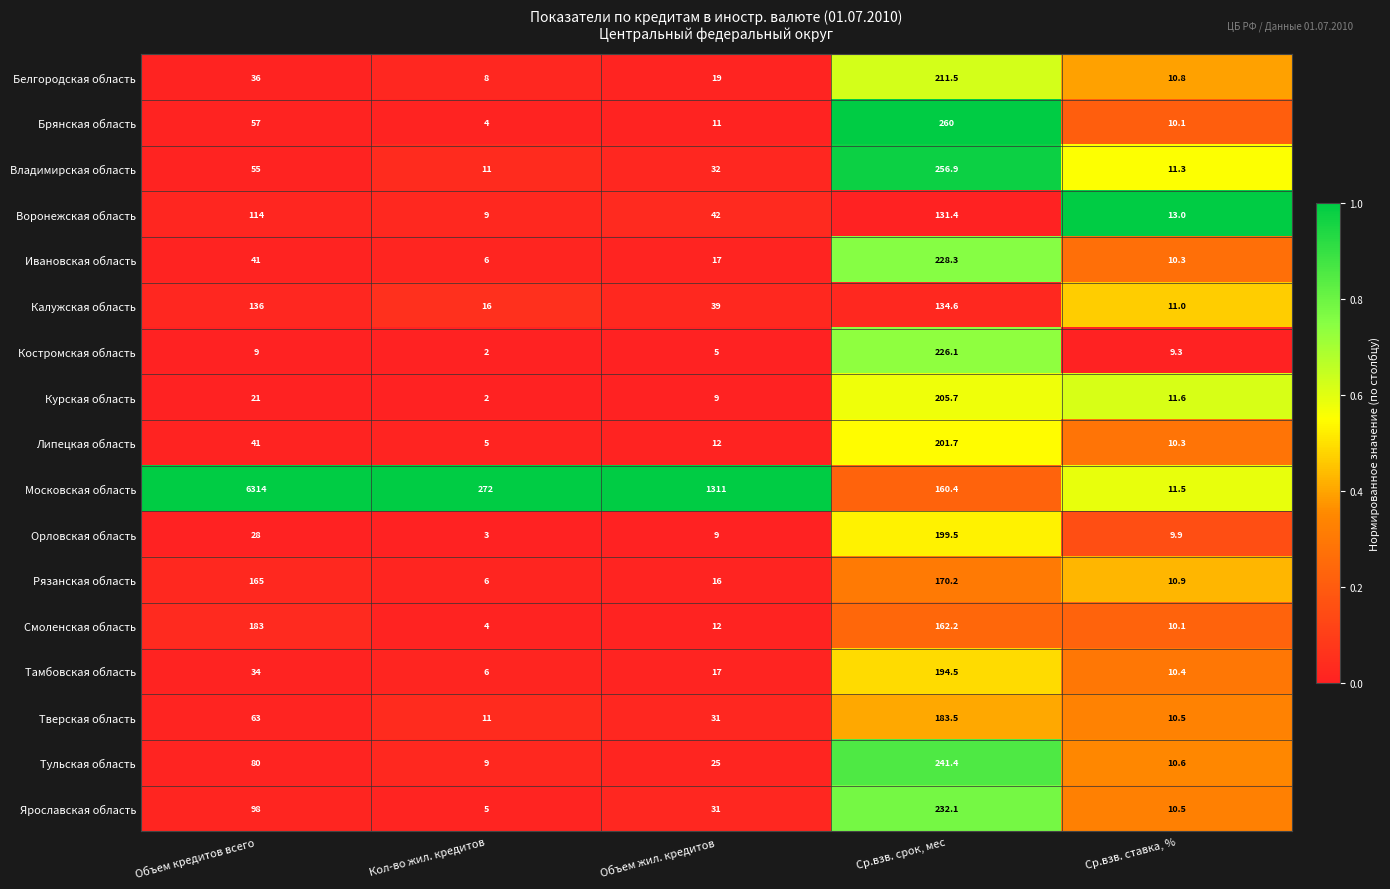

Which series changed the most between Объем жил. кредитов and Ср.взв. ставка, %?

Московская область